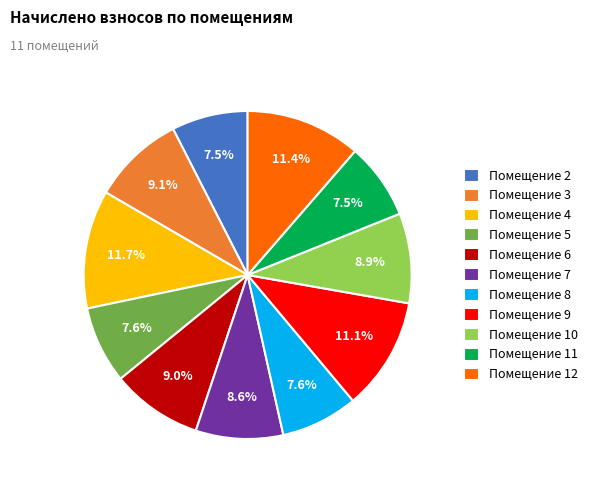

What is the ratio of the value at Помещение 10 to the value at Помещение 8?

1.2